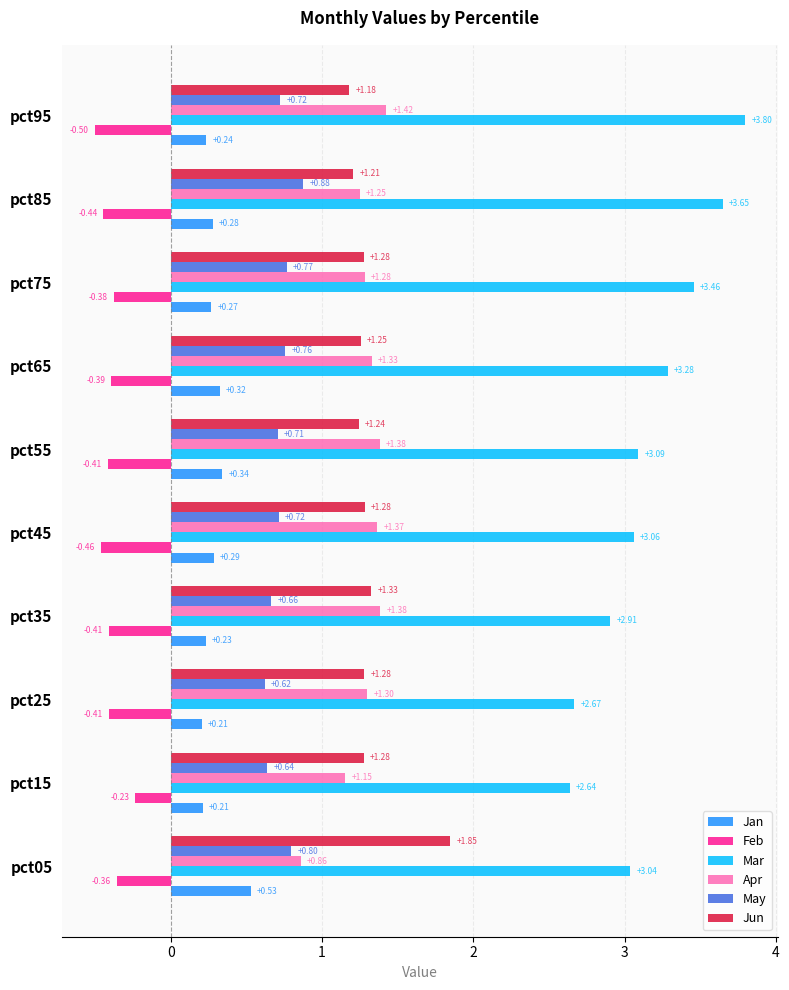

At which label does Jun reach its peak?

pct05